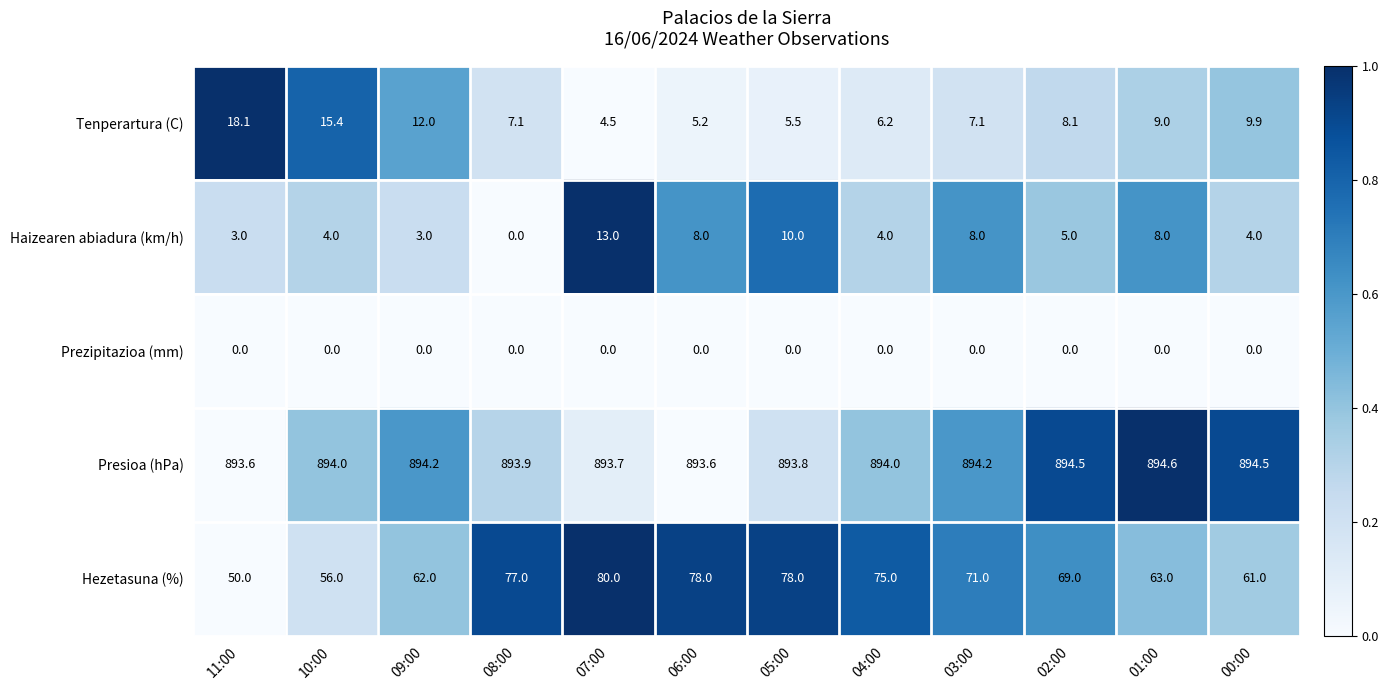

What is the spread (max minus min) of values at 11:00?

893.6